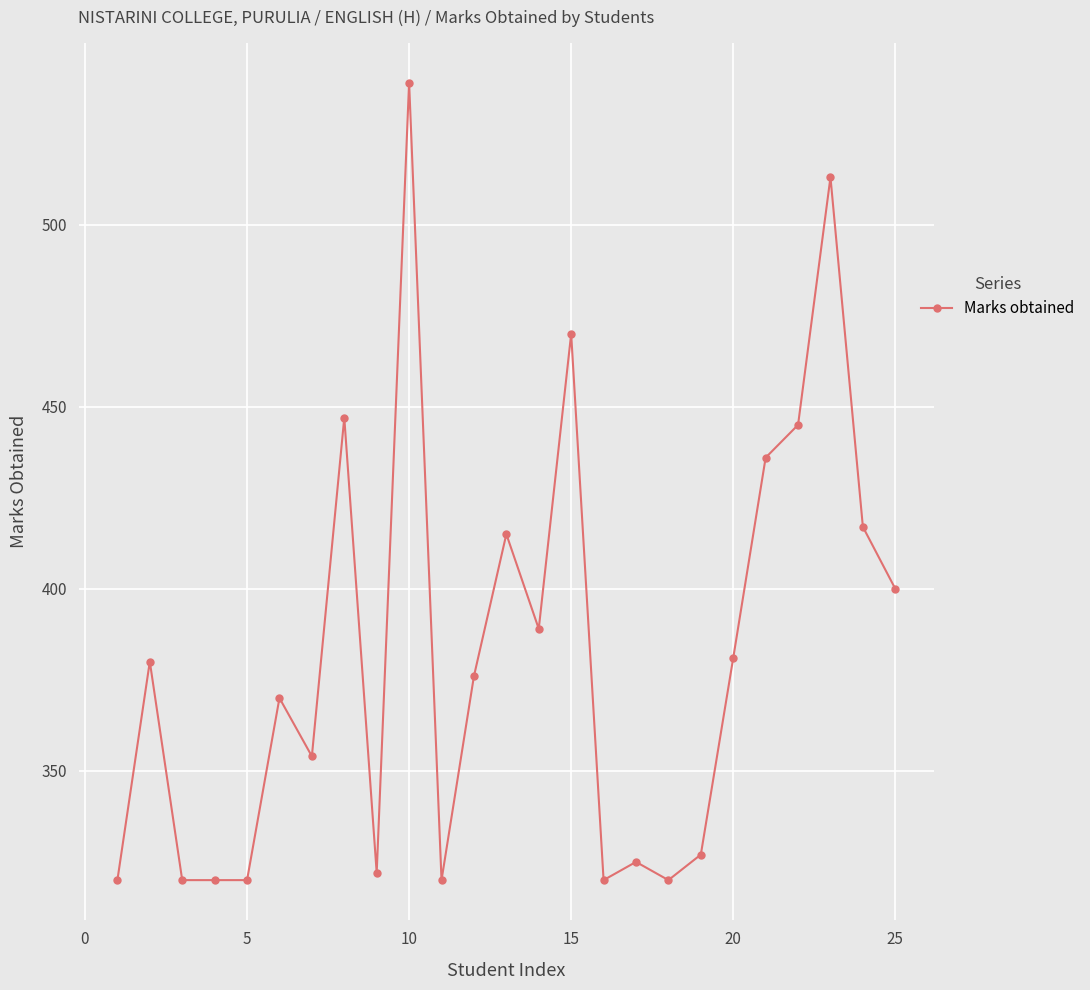

How many lines are shown in the chart?

1